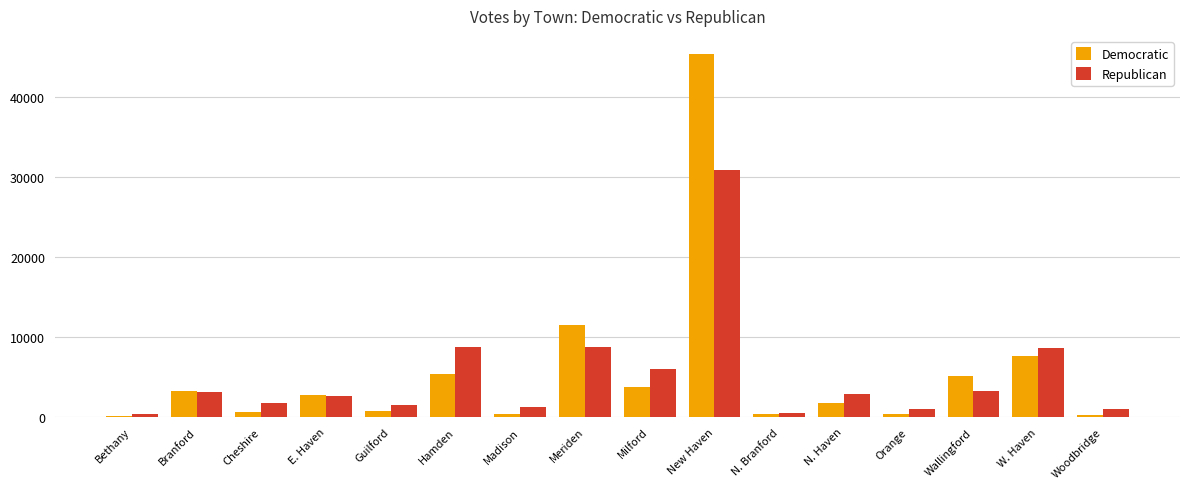

How many categories are shown in the chart?

16